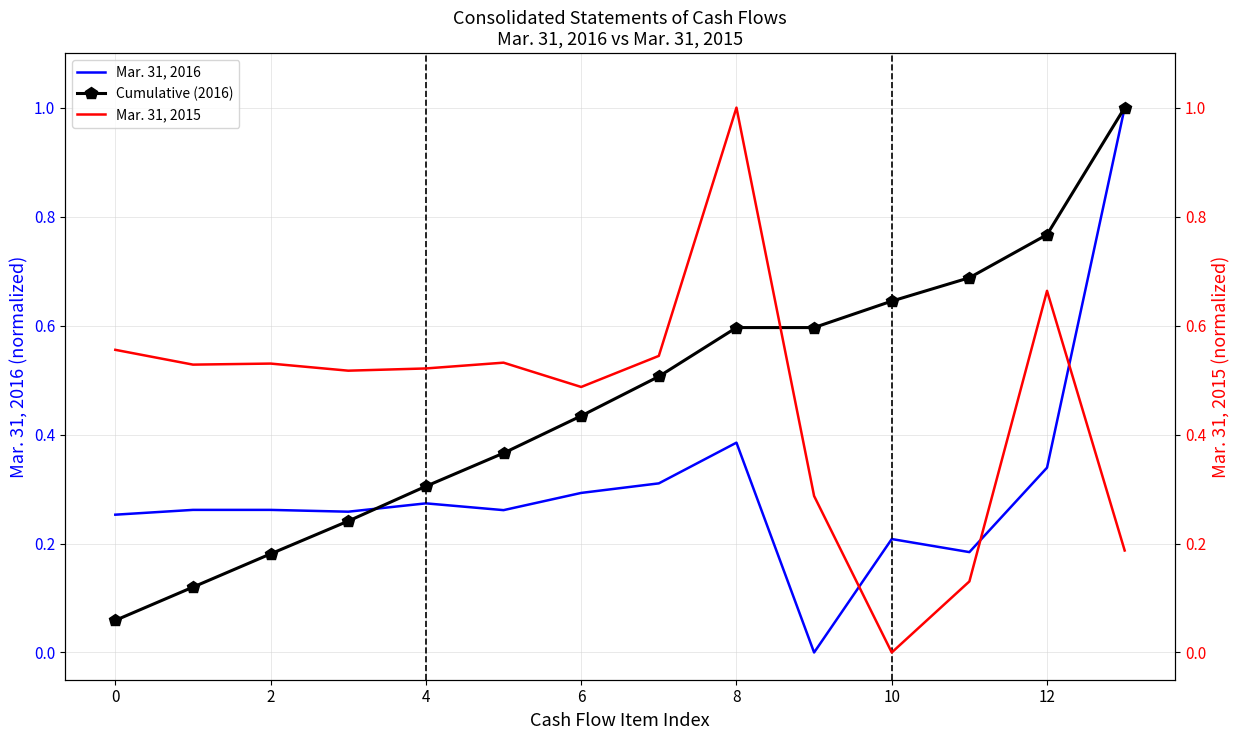

What is the label of the 5th point from the right?

9